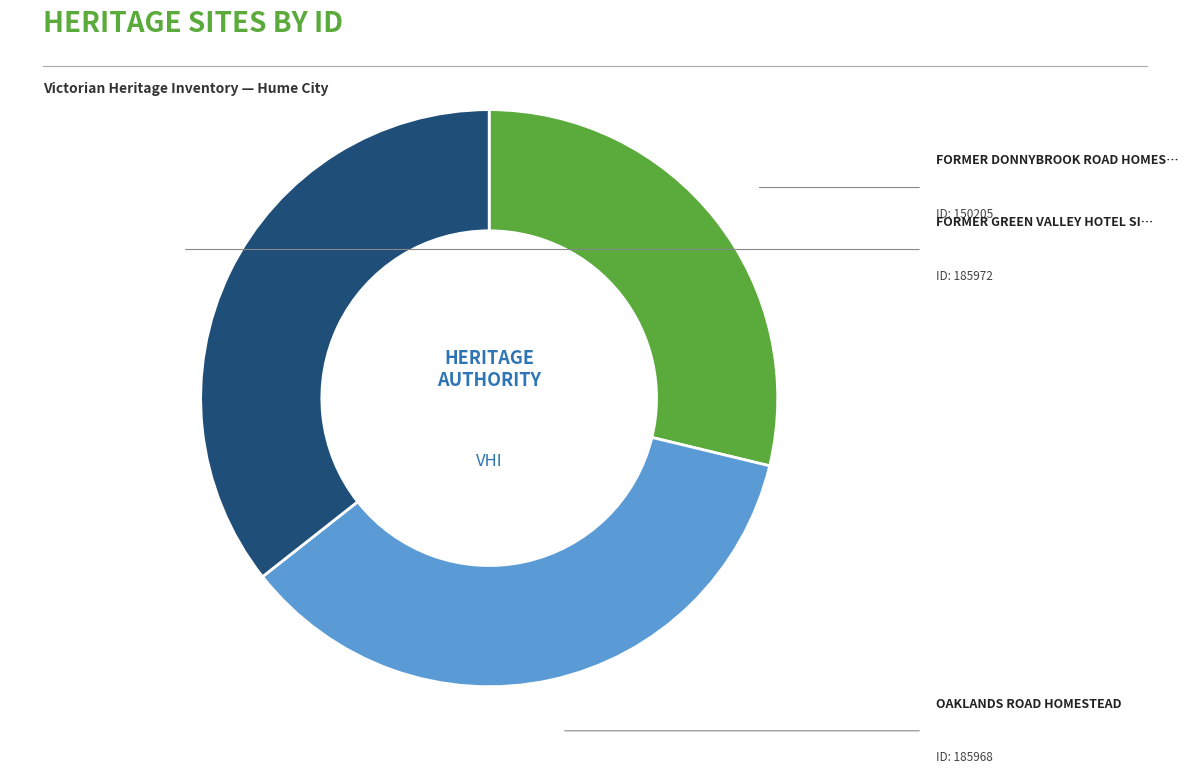

Is there a majority slice in this chart?

No